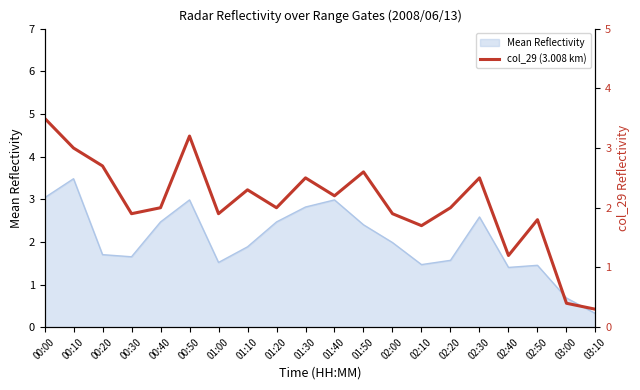

What is the label of the 10th point from the right?

01:40